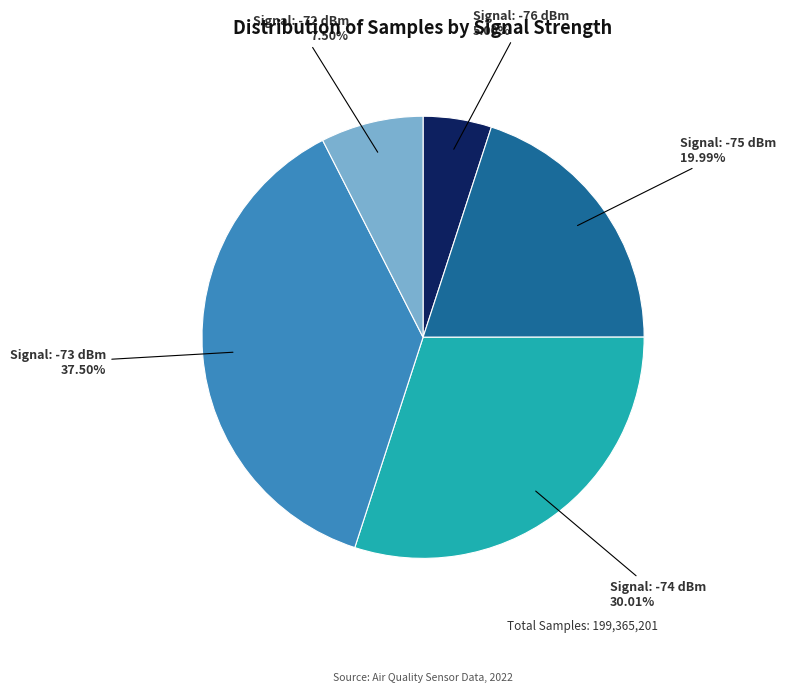

Which slice is the smallest?

Signal: -76 dBm